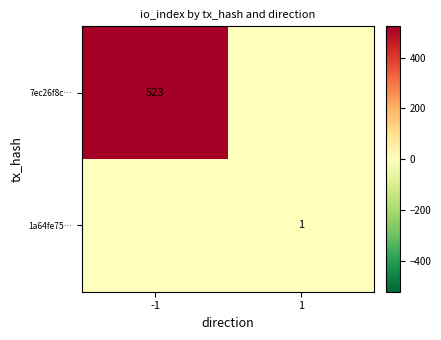

Is it true that 7ec26f8c… equals 891 at -1?

False